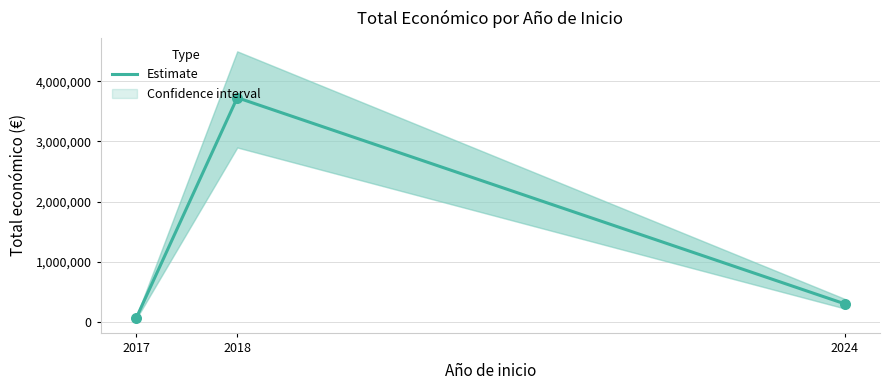

Approximately how many times larger is the value at 2018 compared to 2024?

12.5